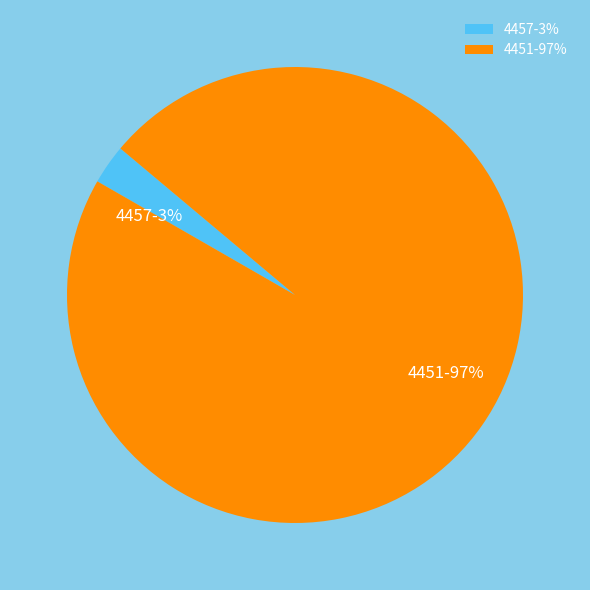

To the nearest percent, what portion does 4451 represent?

97%